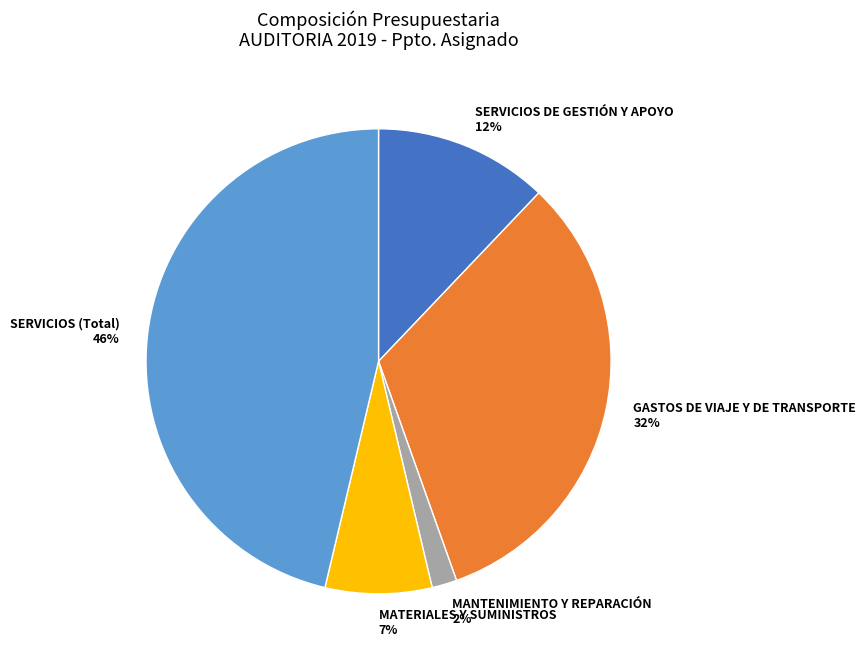

Is the sum of MATERIALES Y SUMINISTROS 7% and GASTOS DE VIAJE Y DE TRANSPORTE 32% greater than half?

No